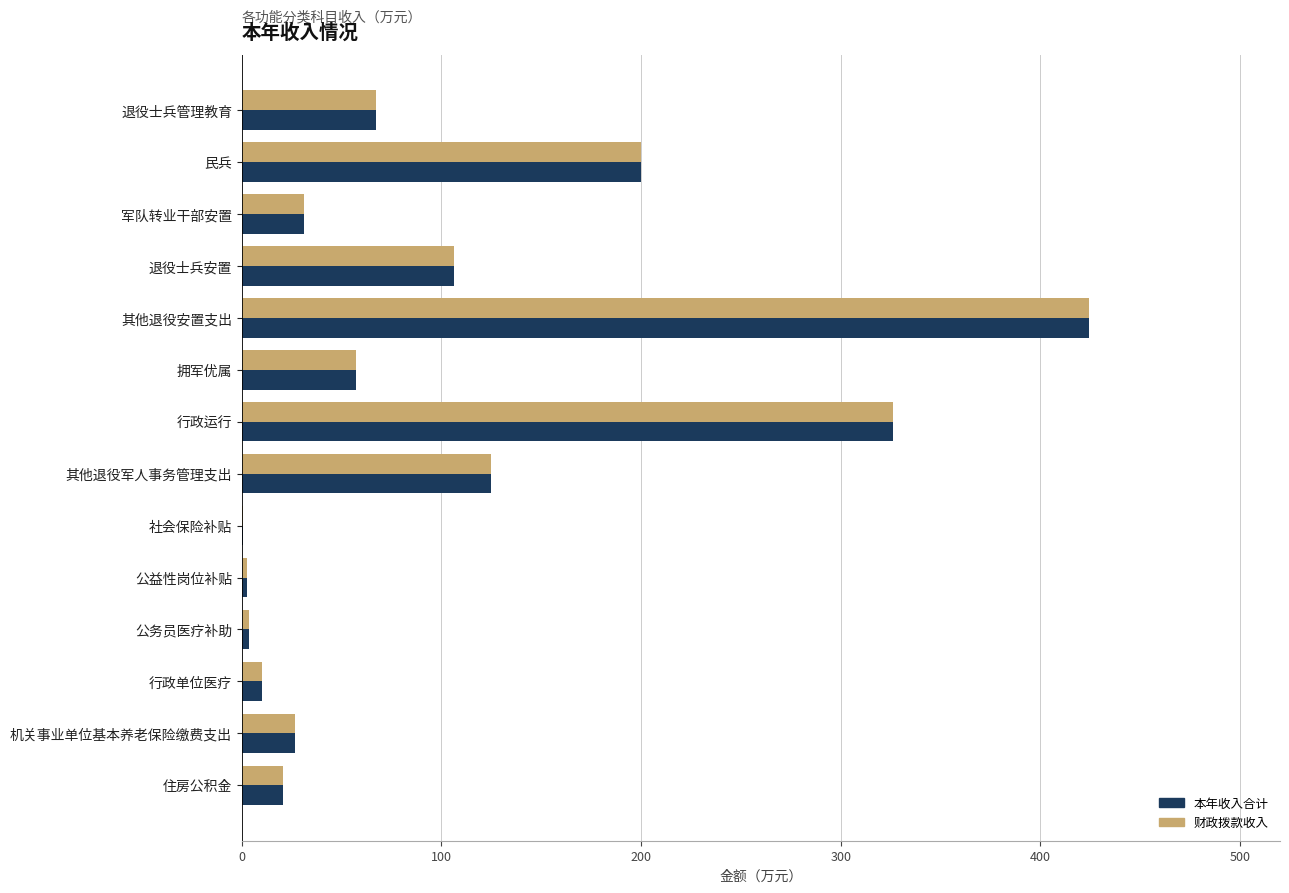

Is the value of 财政拨款收入 at 其他退役军人事务管理支出 greater than the value of 本年收入合计 at 退役士兵安置?

Yes